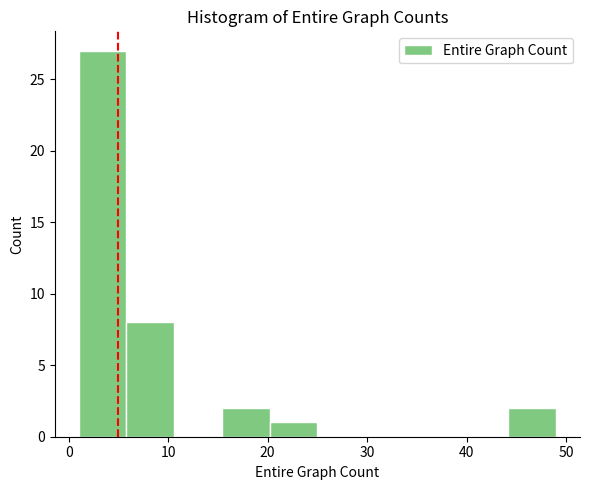

Over which range of the x-axis is the bar tallest?

1.0 to 5.8